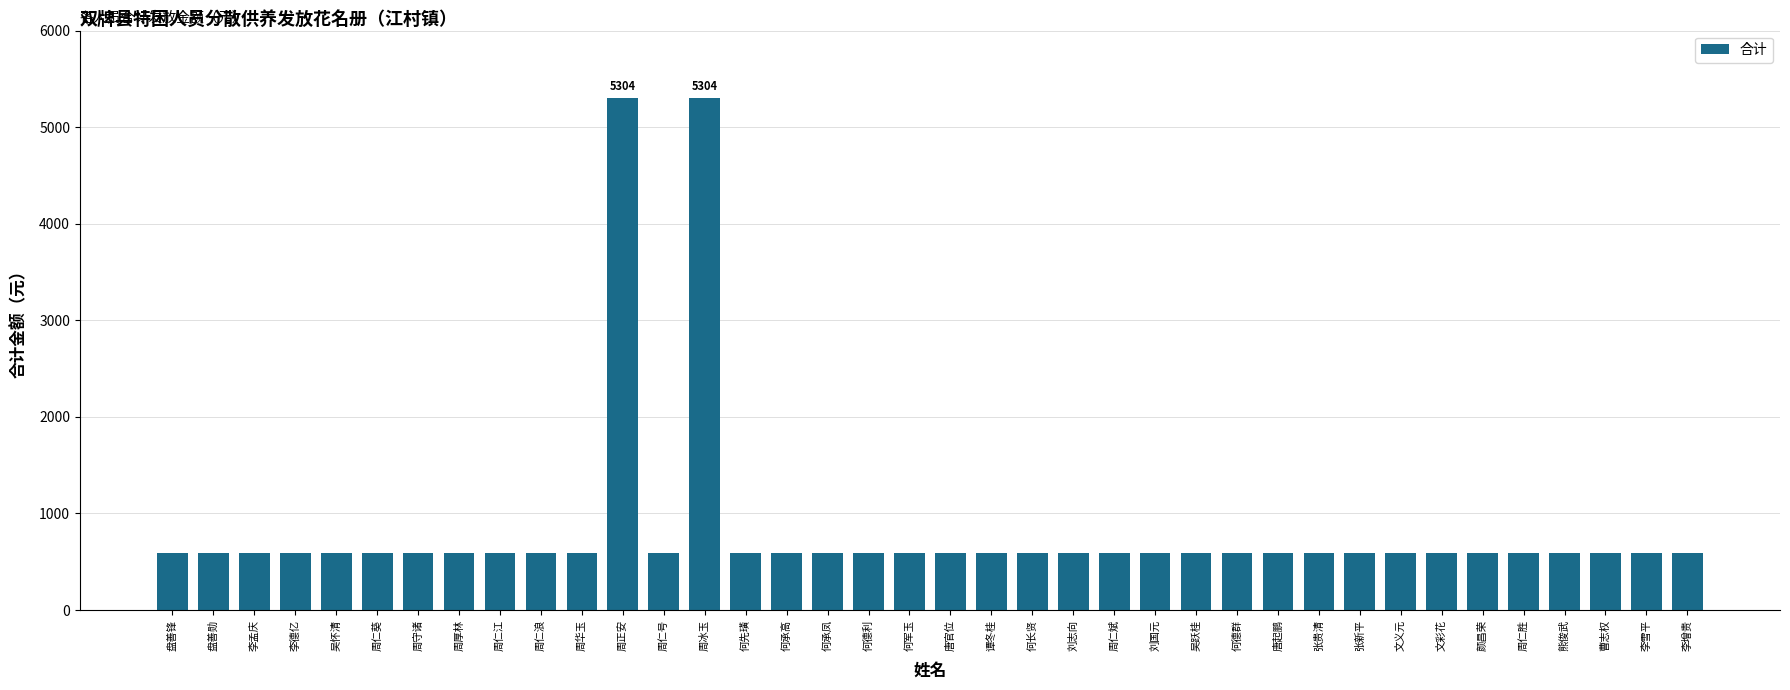

What is the greatest value displayed?

5304